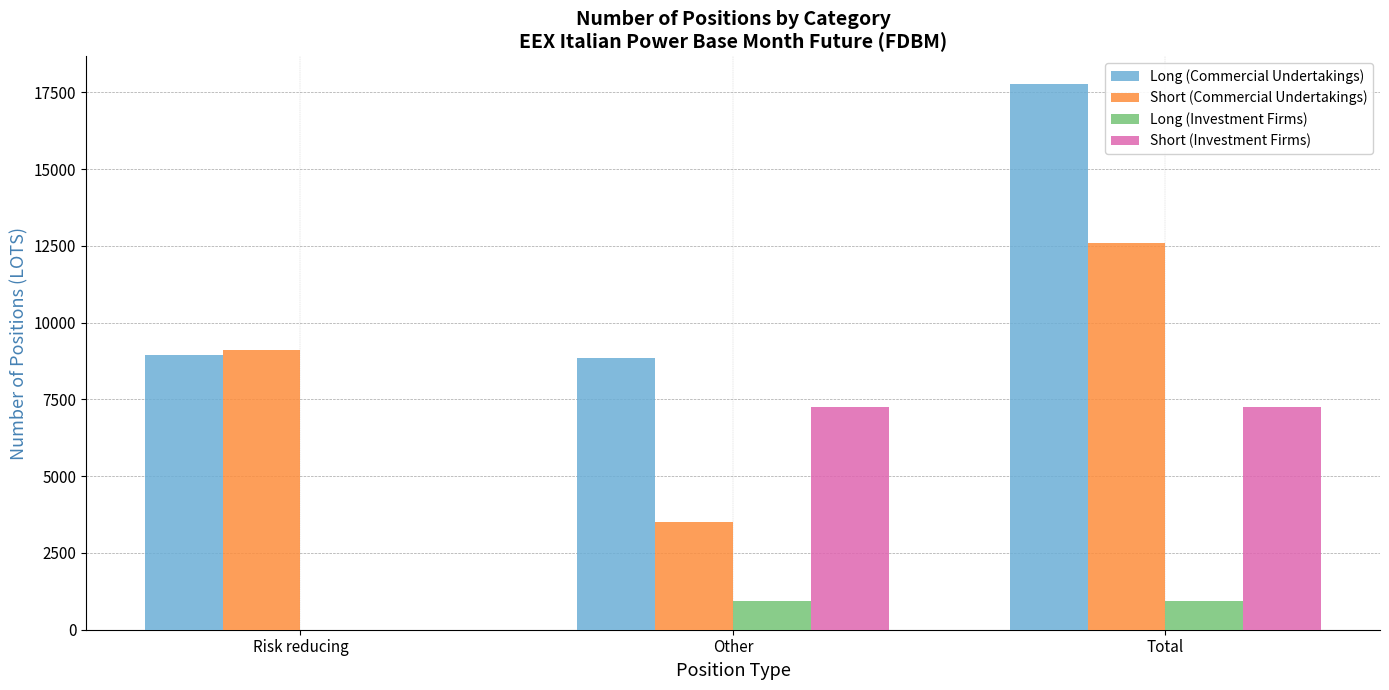

How many values in Long (Investment Firms) are above zero?

2